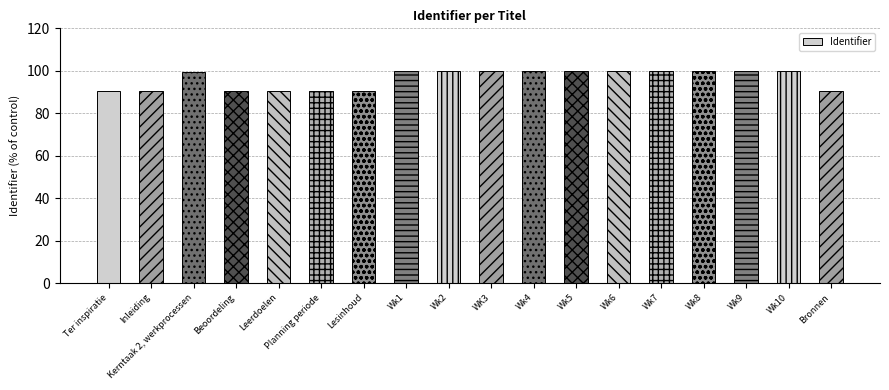

What is the sum of the values at Wk6 and Beoordeling?

190.5